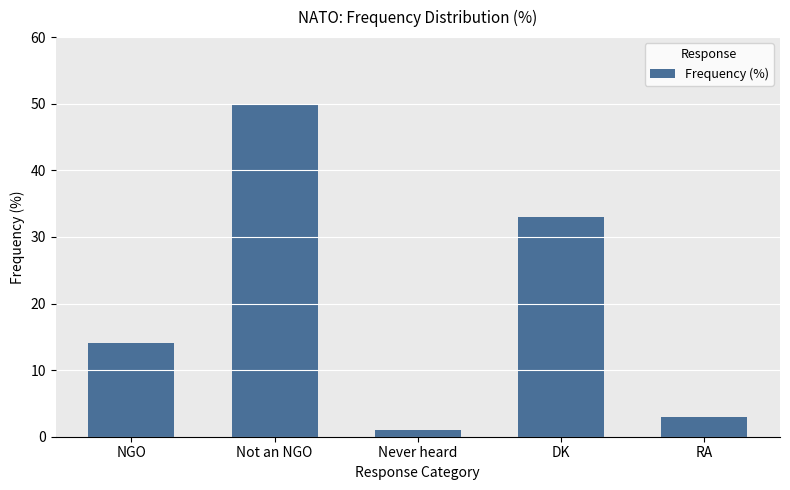

True or false: the data shows 10 at NGO.

False